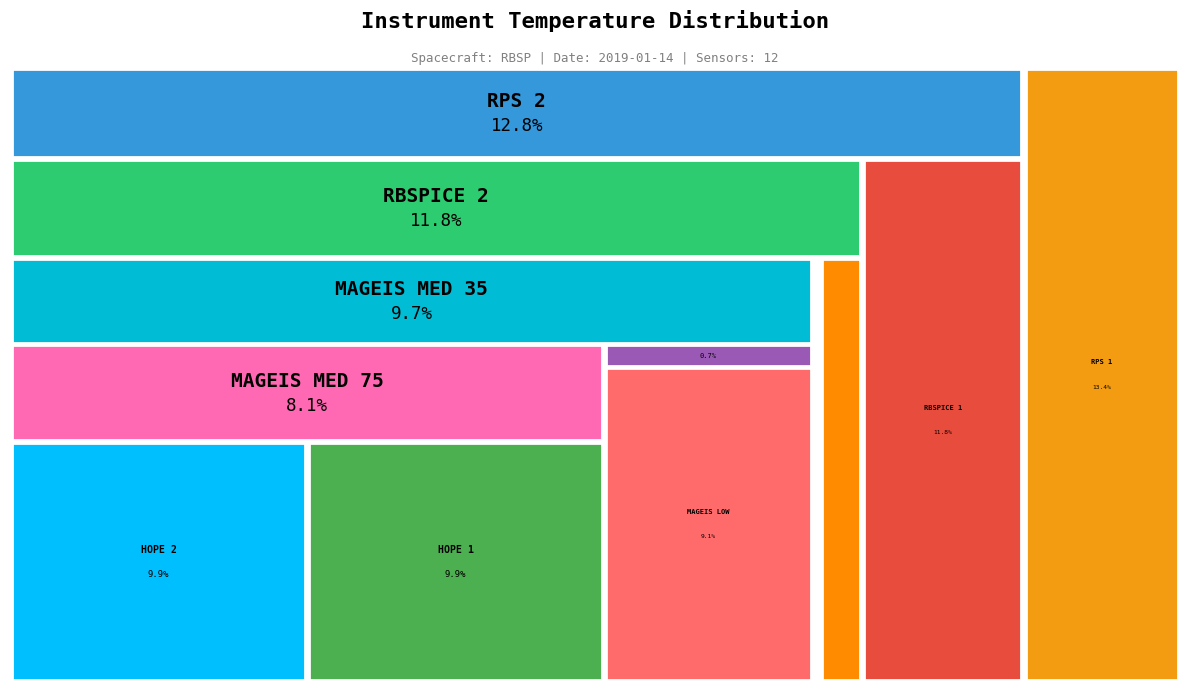

True or false: RPS_1_EXT_TEMP accounts for 6% of the total.

False